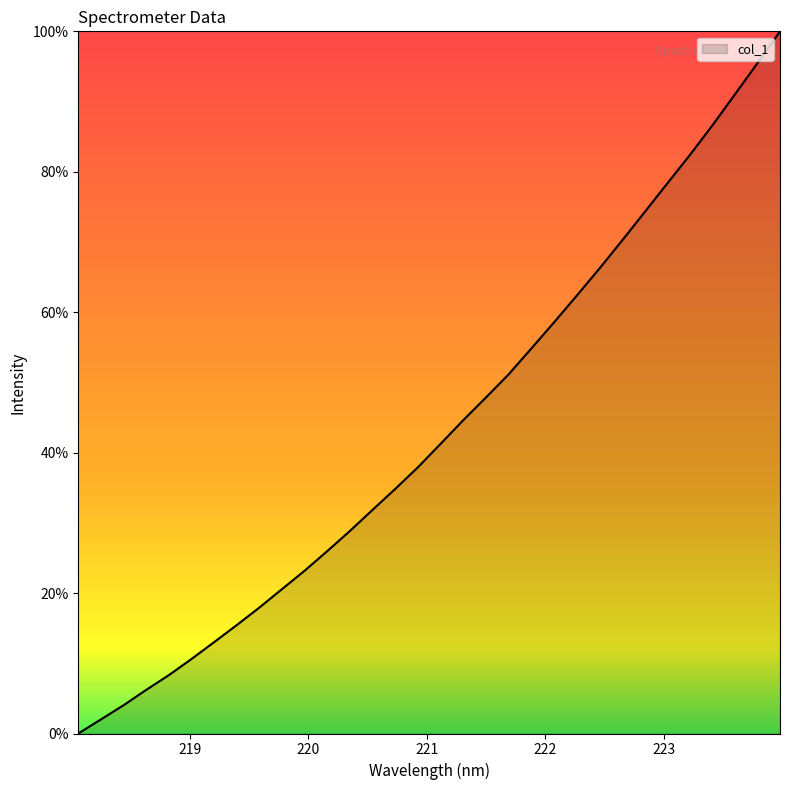

What is the greatest value displayed?

100.0